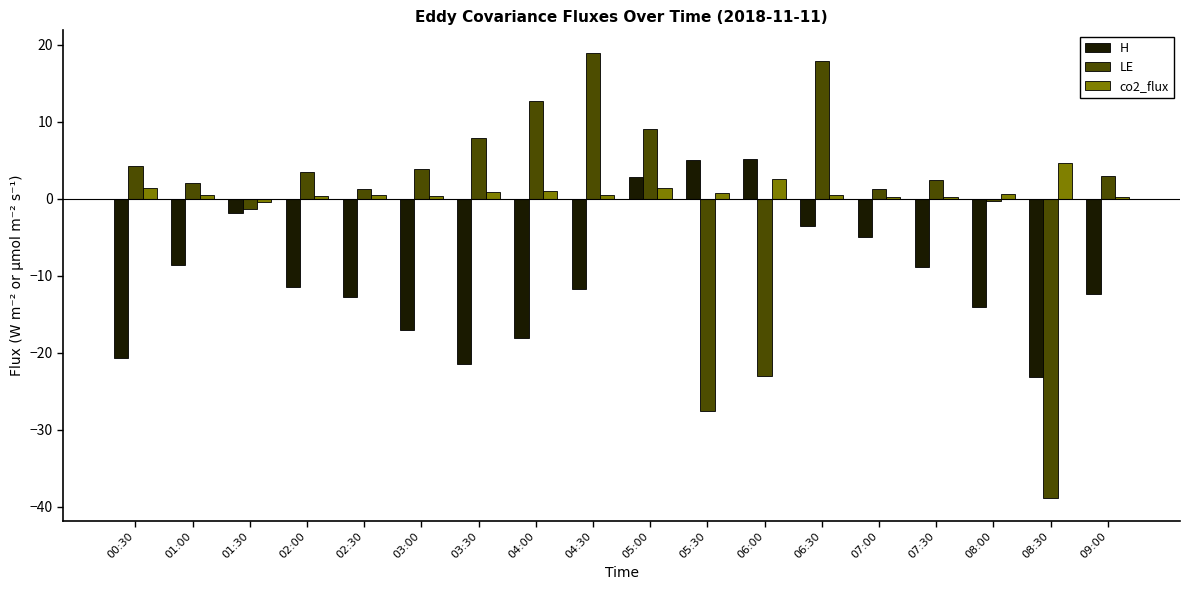

Which label corresponds to the largest value in the chart?

04:30